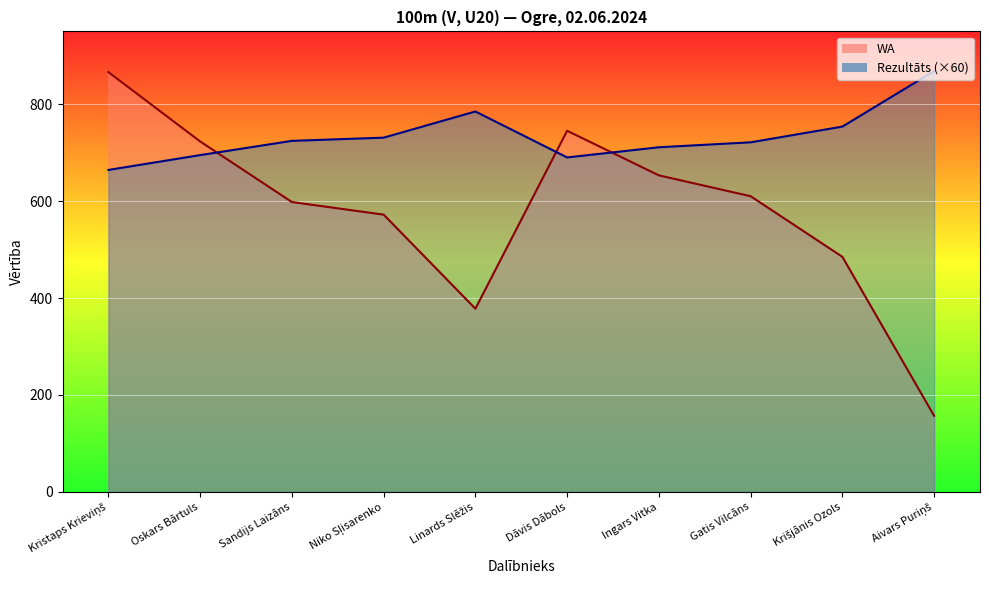

List the labels in order of WA value, smallest first.

Aivars Puriņš, Linards Slēžis, Krišjānis Ozols, Niko Sļisarenko, Sandijs Laizāns, Gatis Vilcāns, Ingars Vitka, Oskars Bārtuls, Dāvis Dābols, Kristaps Krieviņš